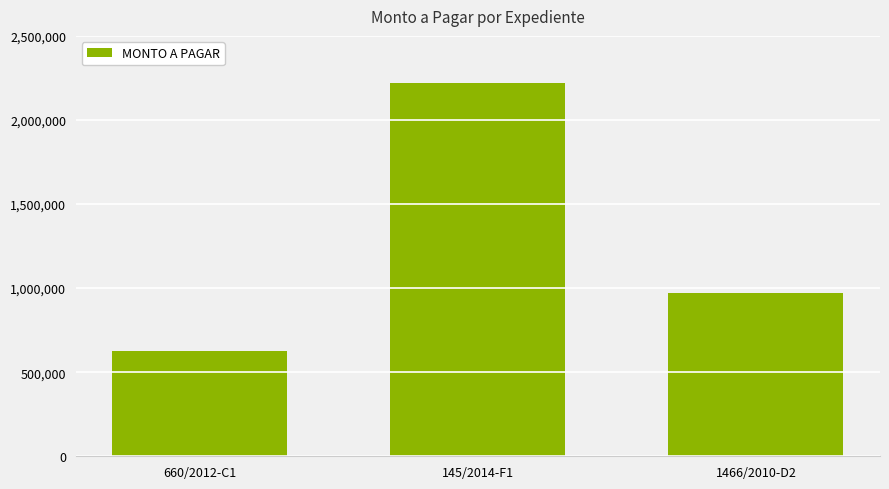

Reading left to right, extract all data points from this chart.

624641.3	2218139.6	972316.8